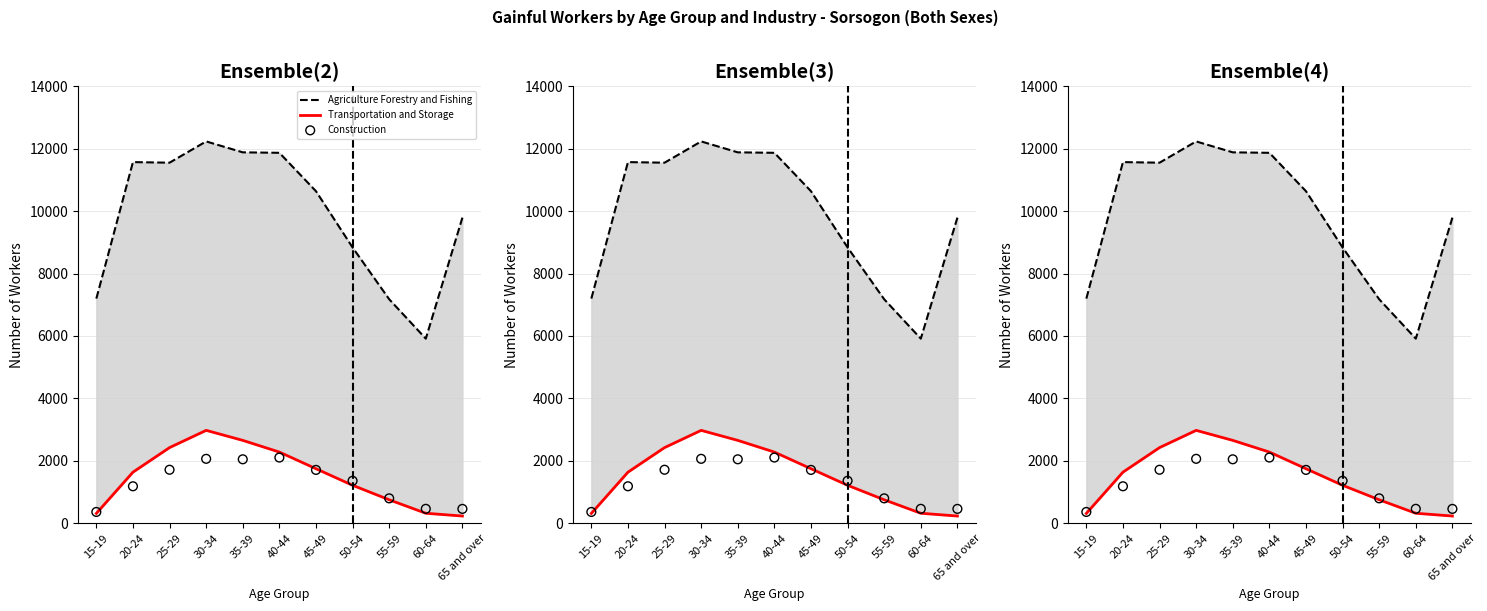

Is the value of Transportation and Storage at 35-39 greater than the value of Agriculture Forestry and Fishing at 15-19?

No